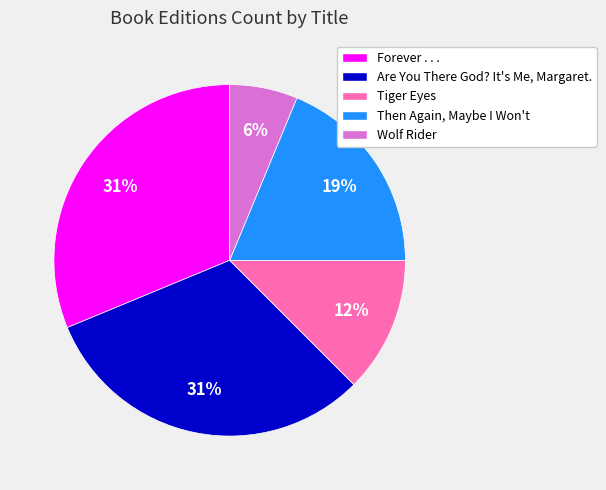

Is there any slice that represents more than half of the pie?

No